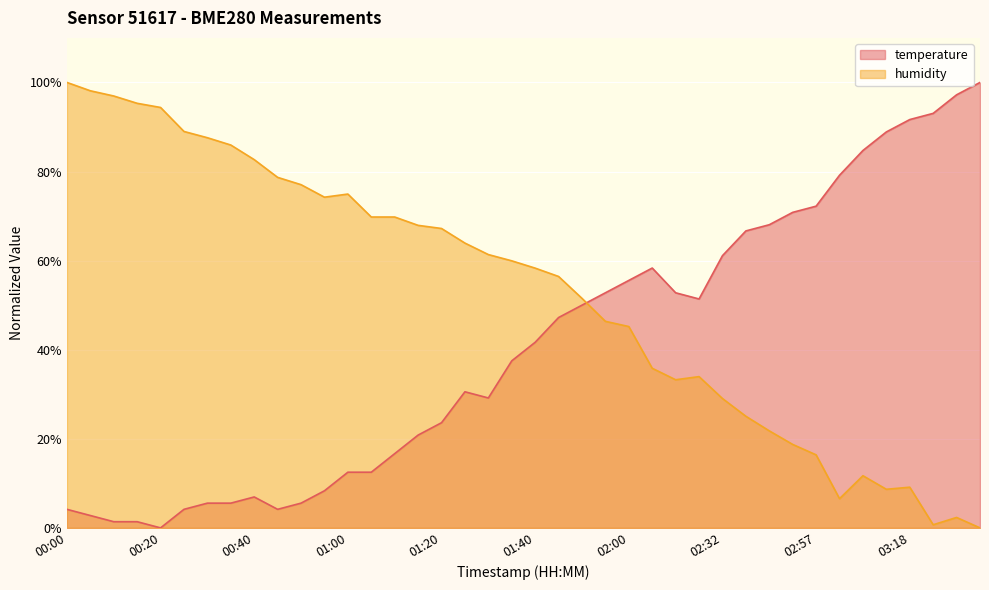

What is the total value across all series at 03:28?

99.6